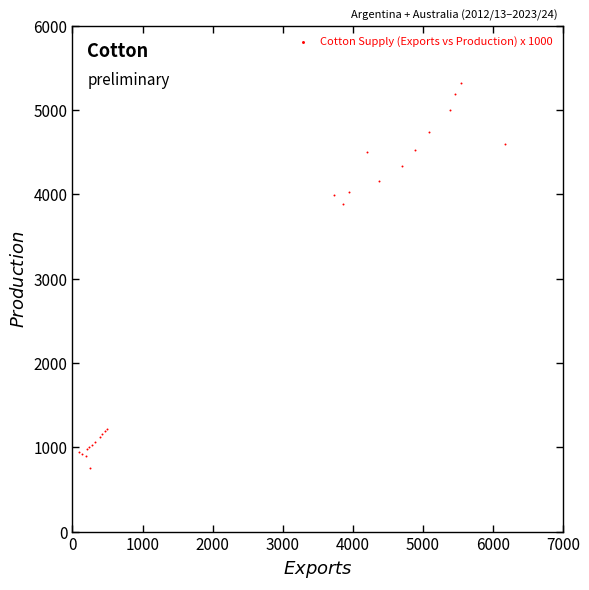

What Y value in the scatter plot is closest to 3043?

3893